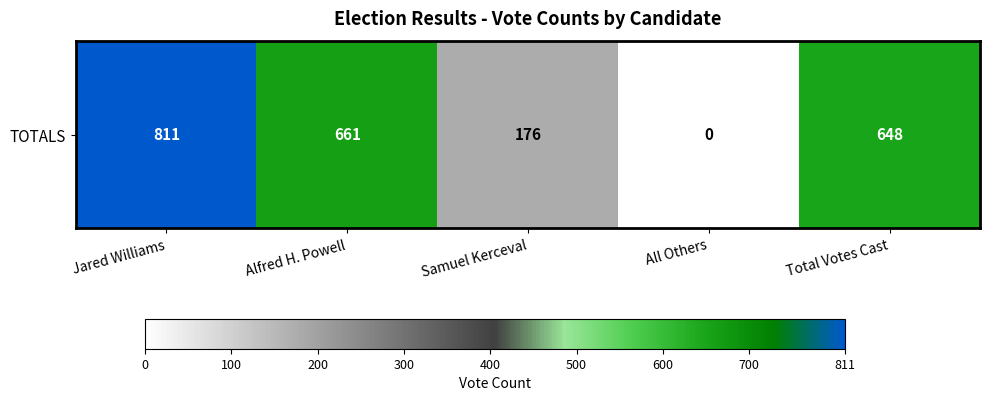

What is the sum of all values?

2296